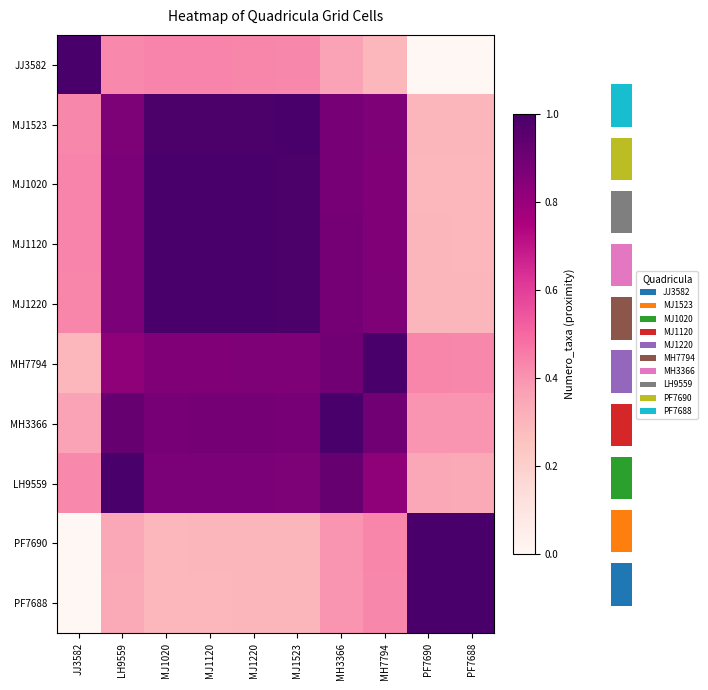

Is it true that MJ1020 equals 1.0 at MJ1120?

True